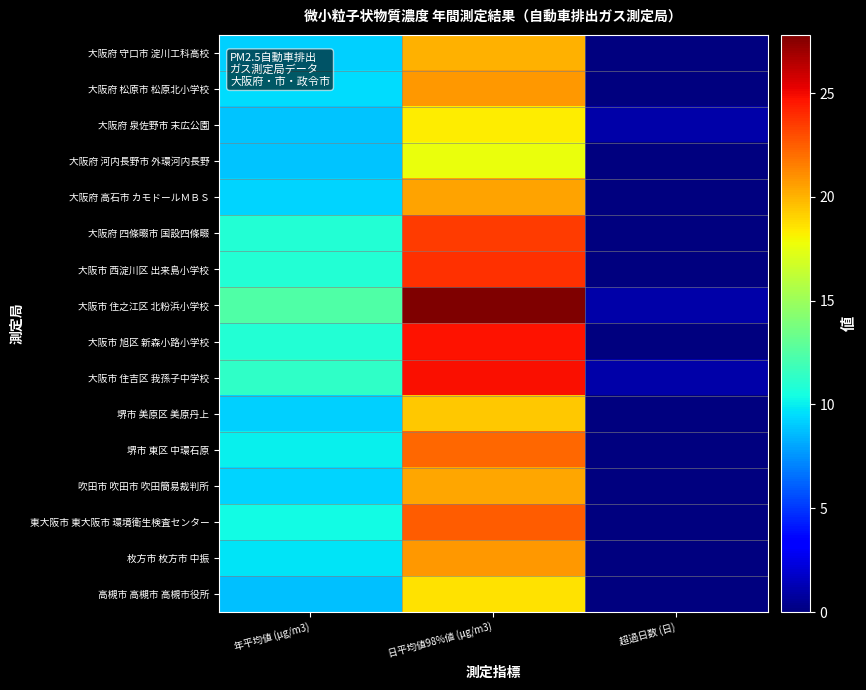

What is the total value across all series at 超過日数 (日)?

3.0